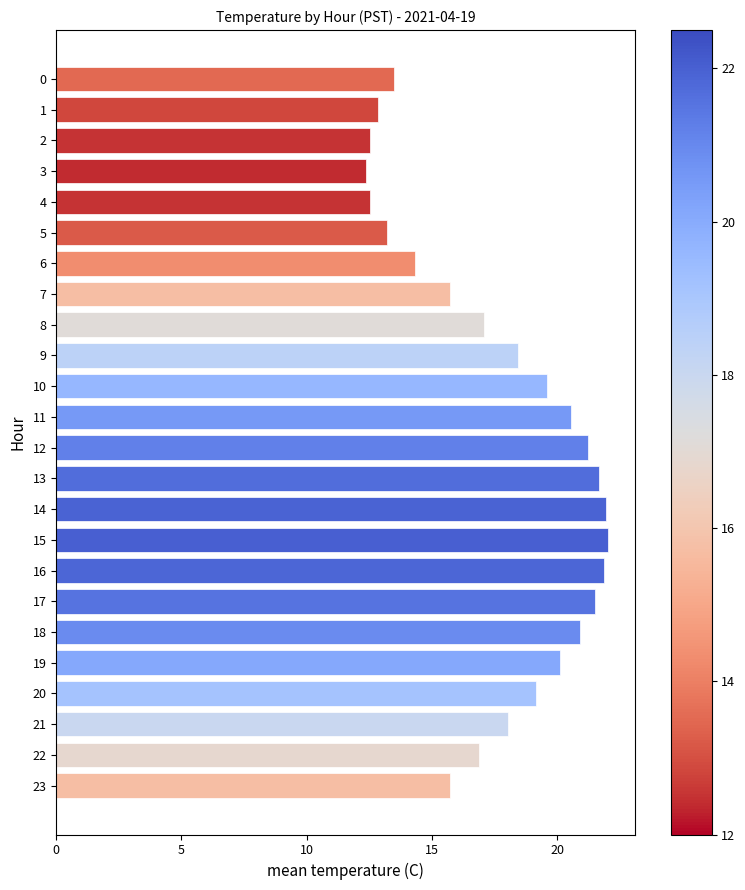

What is the minimum value shown in the chart?

12.4